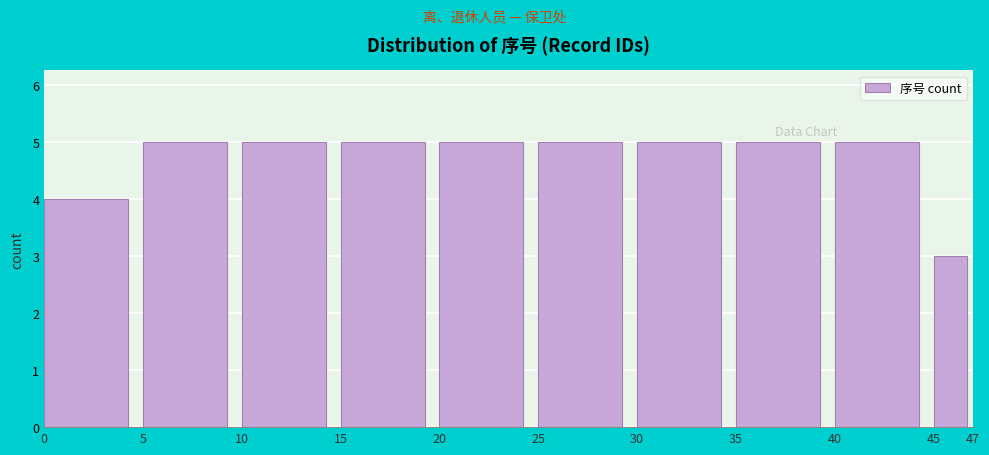

What is the height of the bar covering 15 to 20 on the x-axis? The values are not printed on the chart, so give them approximately, as read against the axis.

5